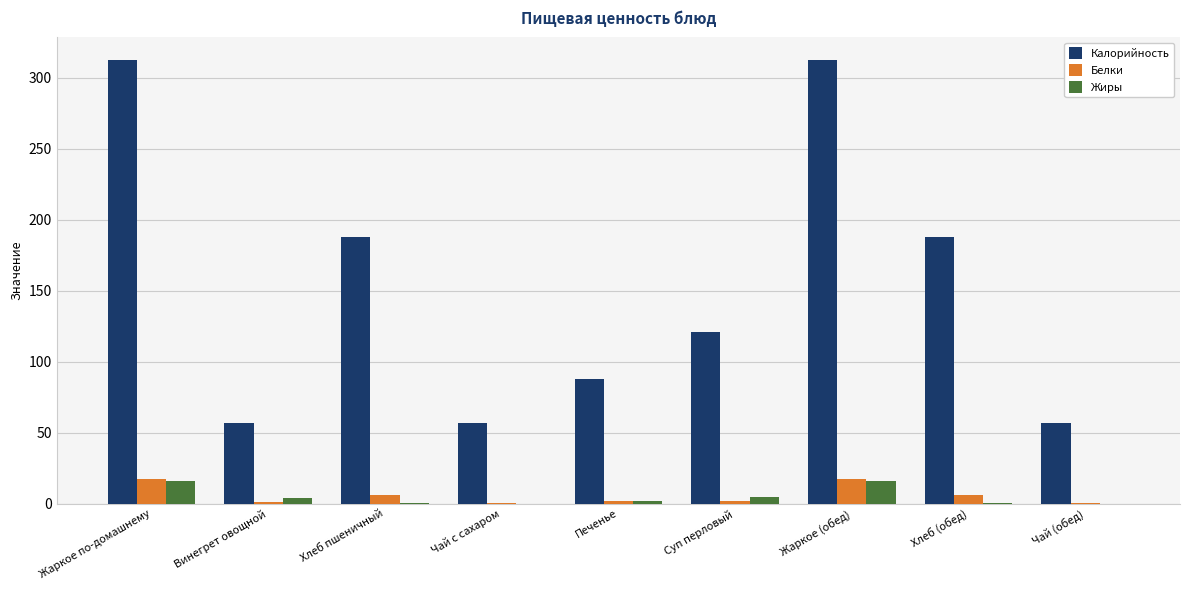

Are the bars horizontal?

No